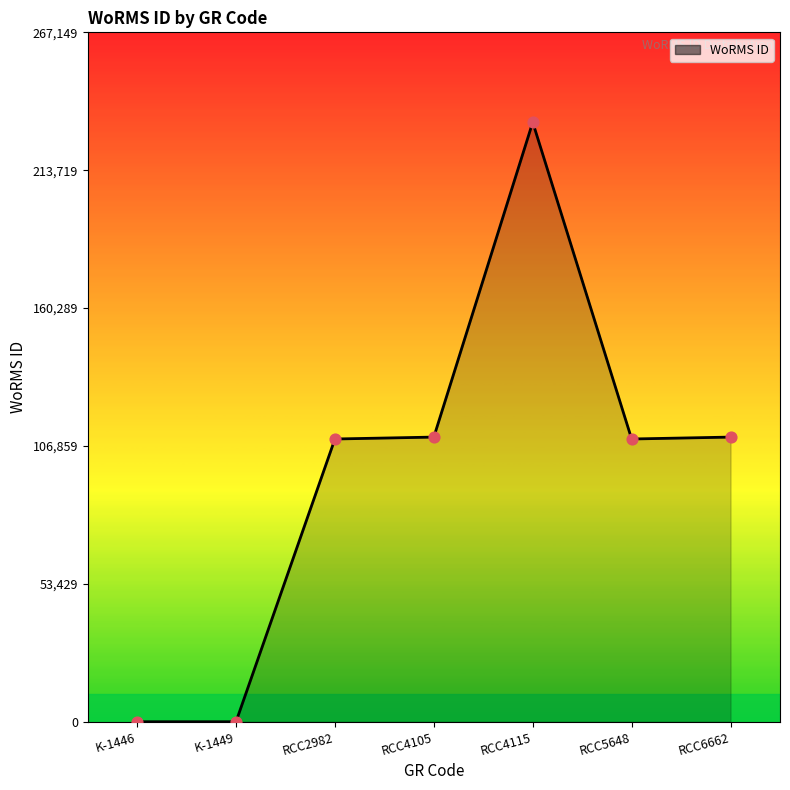

Between K-1446 and RCC4105, which is larger?

RCC4105